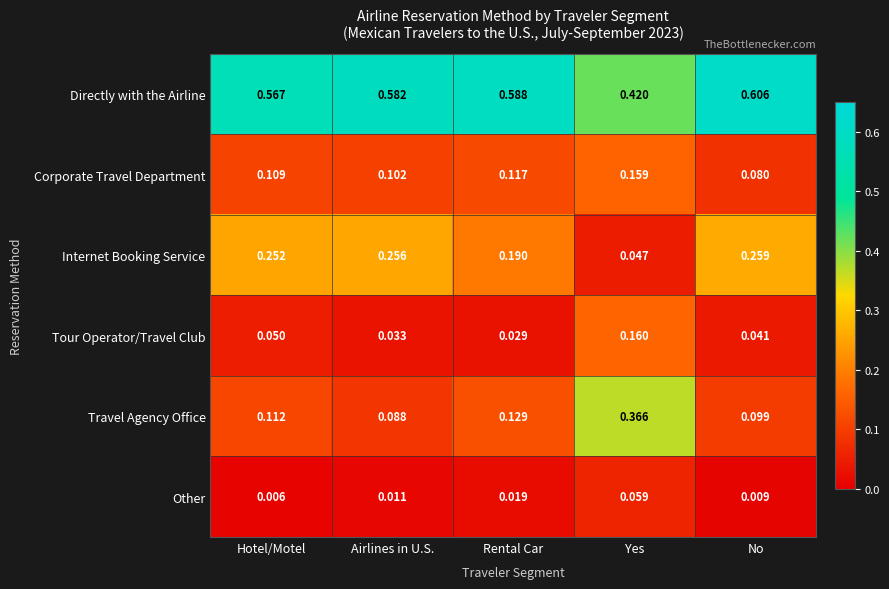

Rank the series at Airlines in U.S. from lowest to highest value.

Other, Tour Operator/Travel Club, Travel Agency Office, Corporate Travel Department, Internet Booking Service, Directly with the Airline